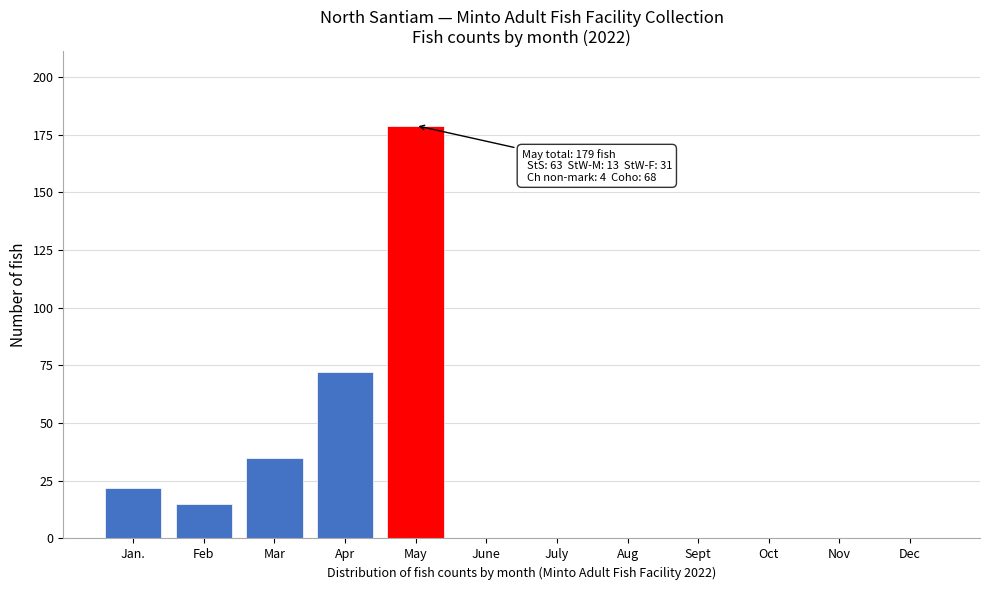

Reading left to right, transcribe all the data shown in this chart.

Jan.=22	Feb=15	Mar=35	Apr=72	May=179	June=0	July=0	Aug=0	Sept=0	Oct=0	Nov=0	Dec=0